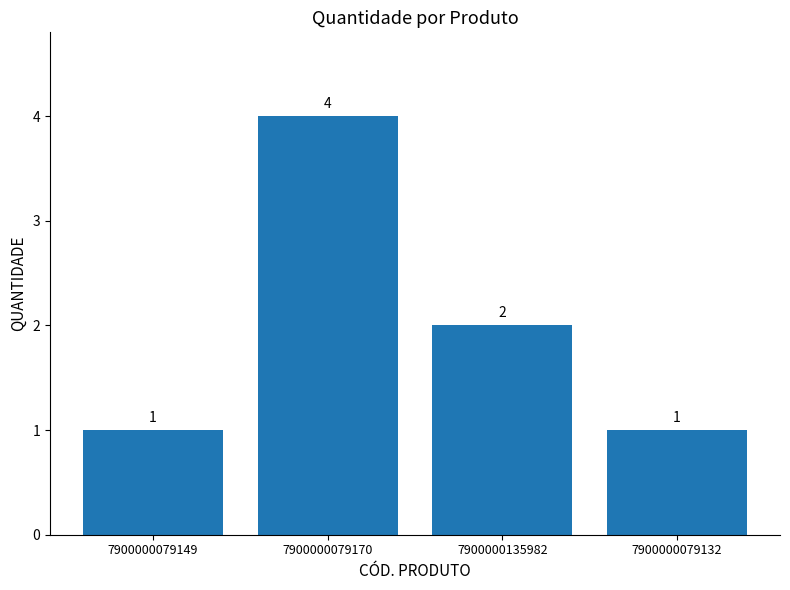

Approximately how many times larger is the value at 7900000079149 compared to 7900000135982?

0.5